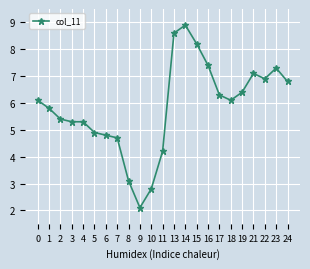

What is the value of the 4th point from the left?

5.3